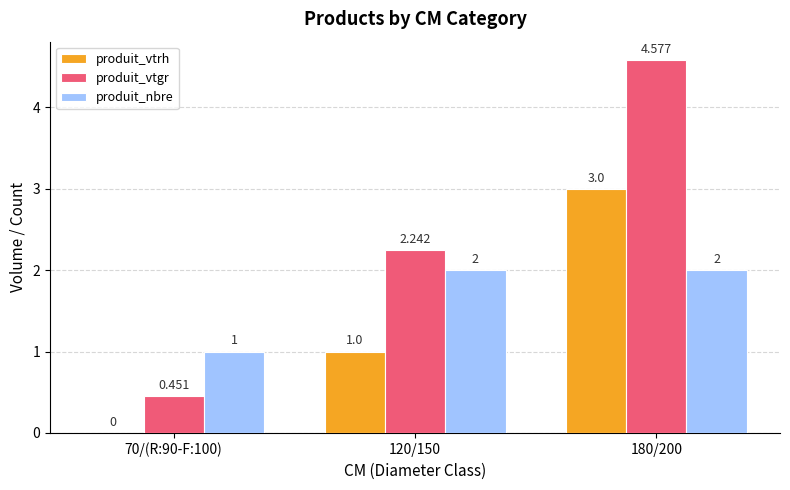

Which series has the largest total across all categories?

produit_vtgr